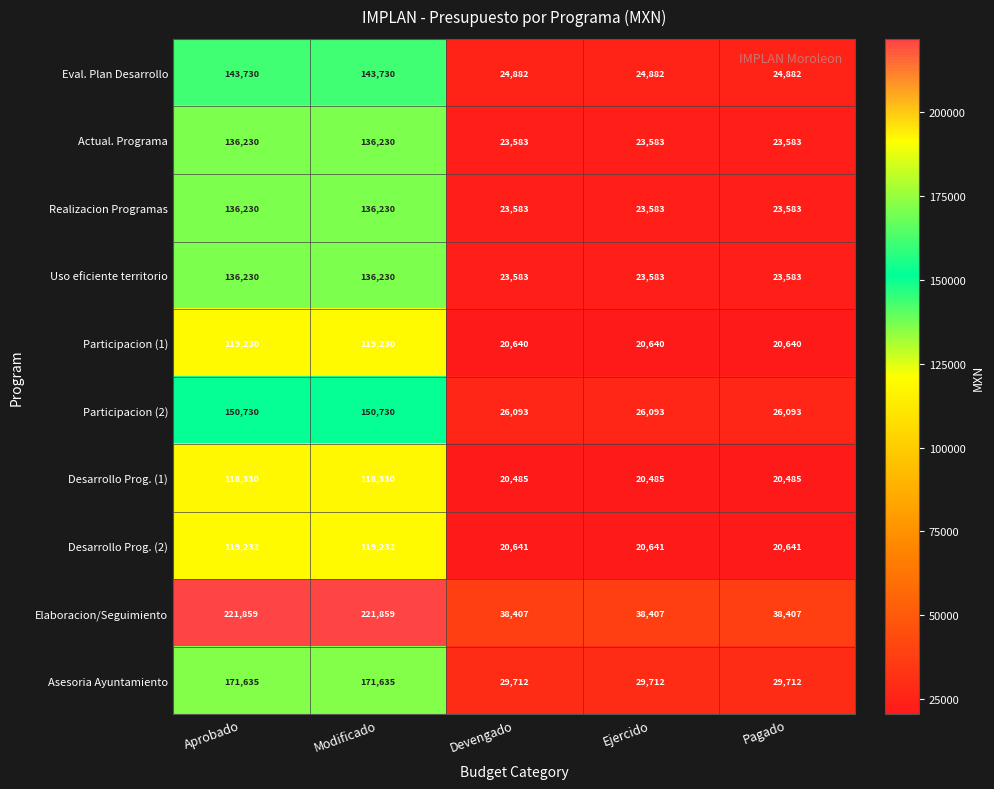

What is the maximum value for Desarrollo Prog. (1)?

118330